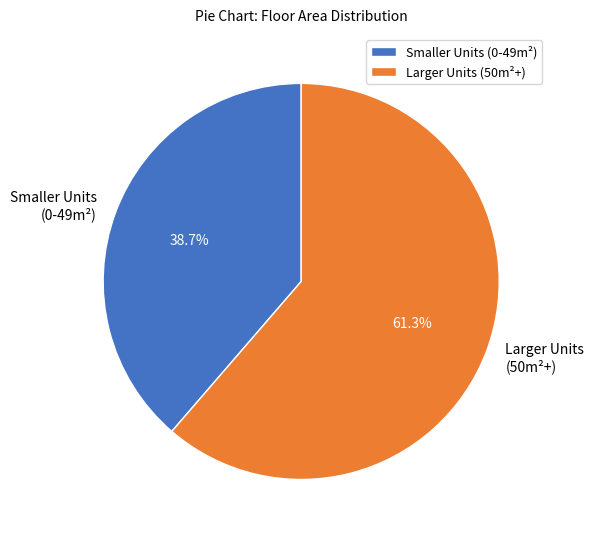

To the nearest percent, what is the average slice percentage?

50%